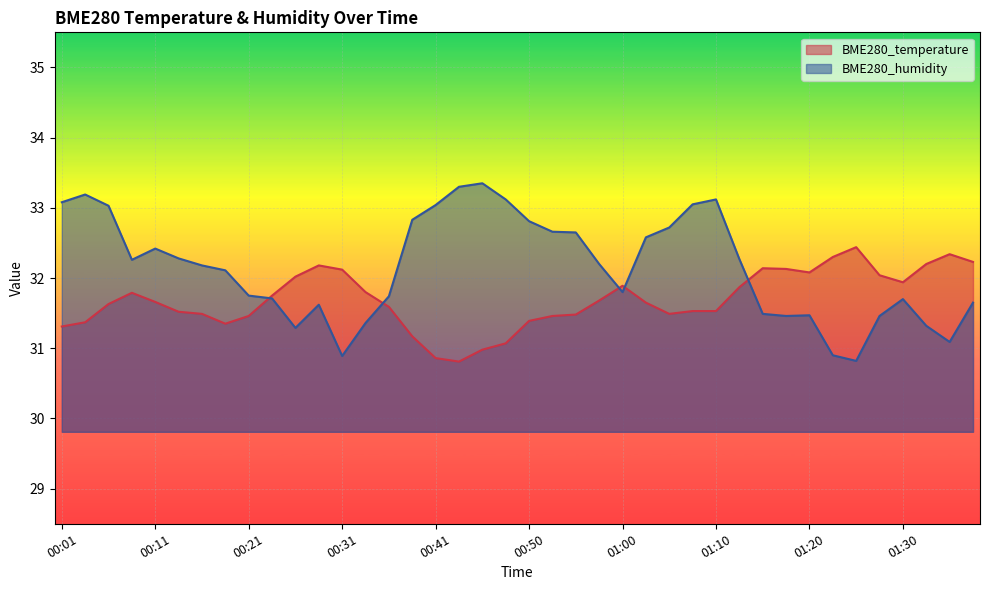

Is the value of BME280_humidity at 00:53 greater than the value of BME280_temperature at 00:01?

Yes